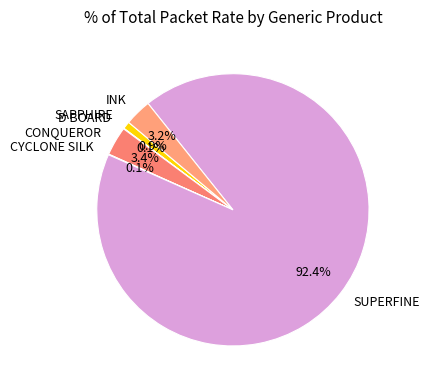

What is the largest slice in the pie chart?

SUPERFINE